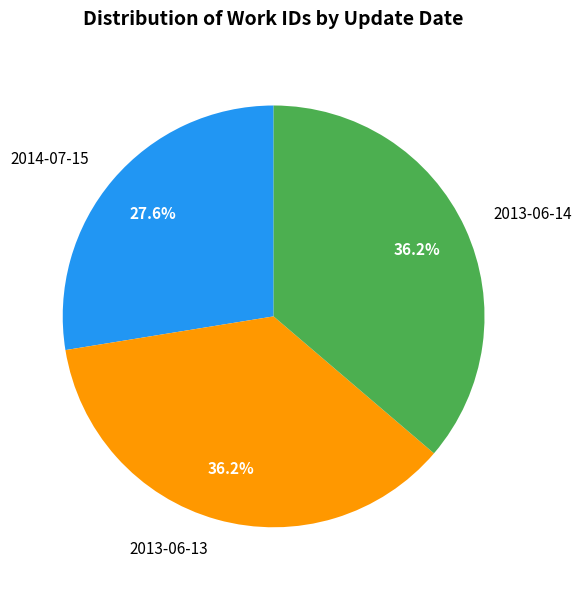

To the nearest percent, what is the combined percentage of 2013-06-13 and 2014-07-15?

64%